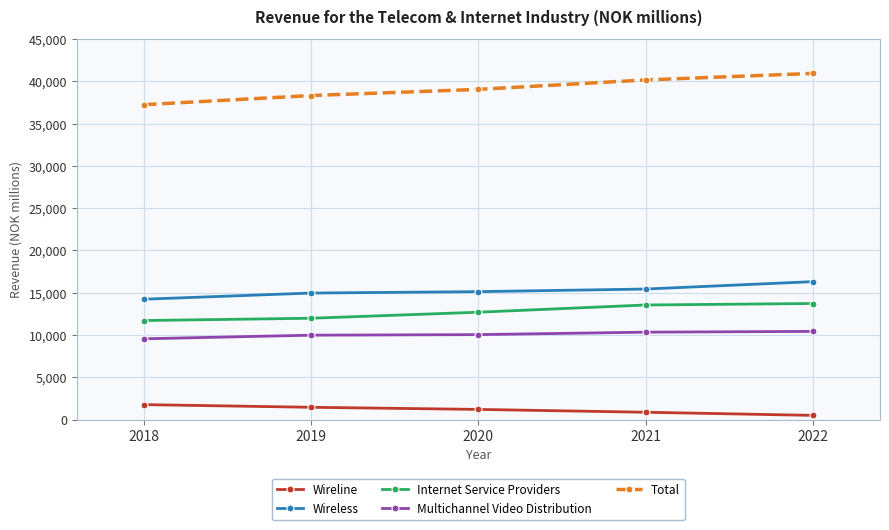

What is the value of the Internet Service Providers point at the 4th from the left?

13549